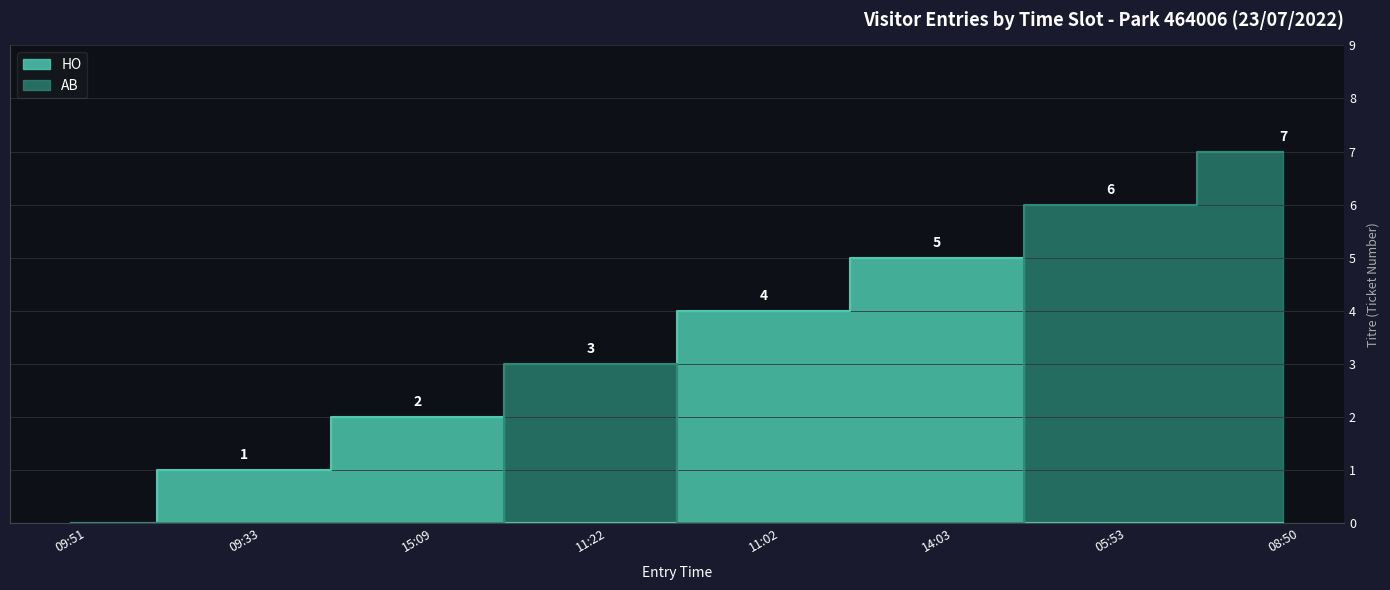

Reading left to right, transcribe all the data shown in this chart.

0	1	2	3	4	5	6	7